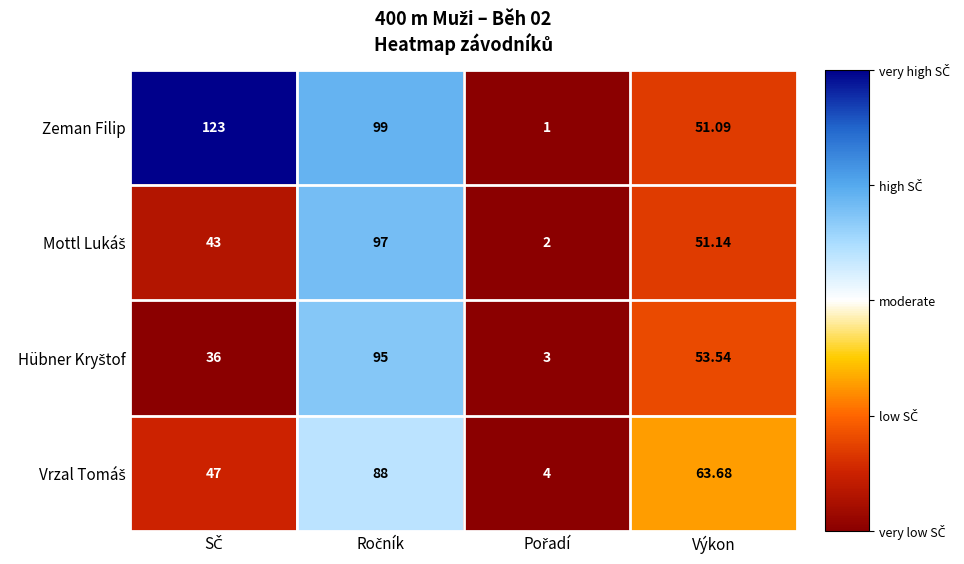

Which series has the largest total across all categories?

Zeman Filip